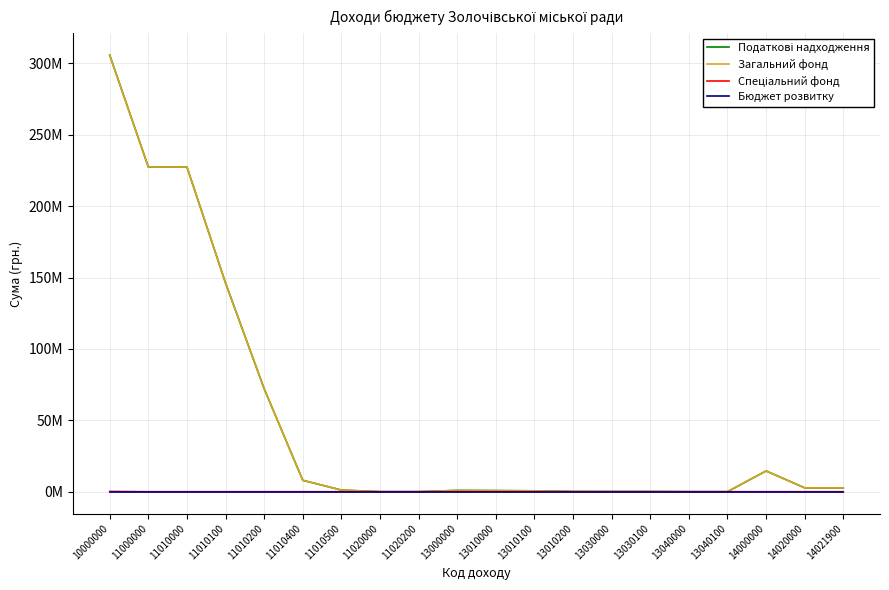

Is this an area chart (filled region under the line)?

No